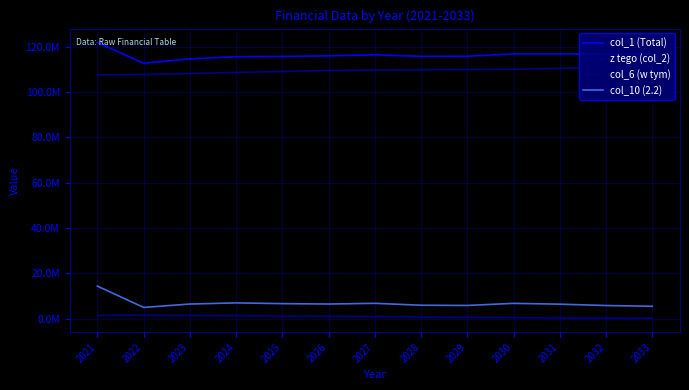

True or false: col_1 (Total) has a value of 116850000 at 2030.

True